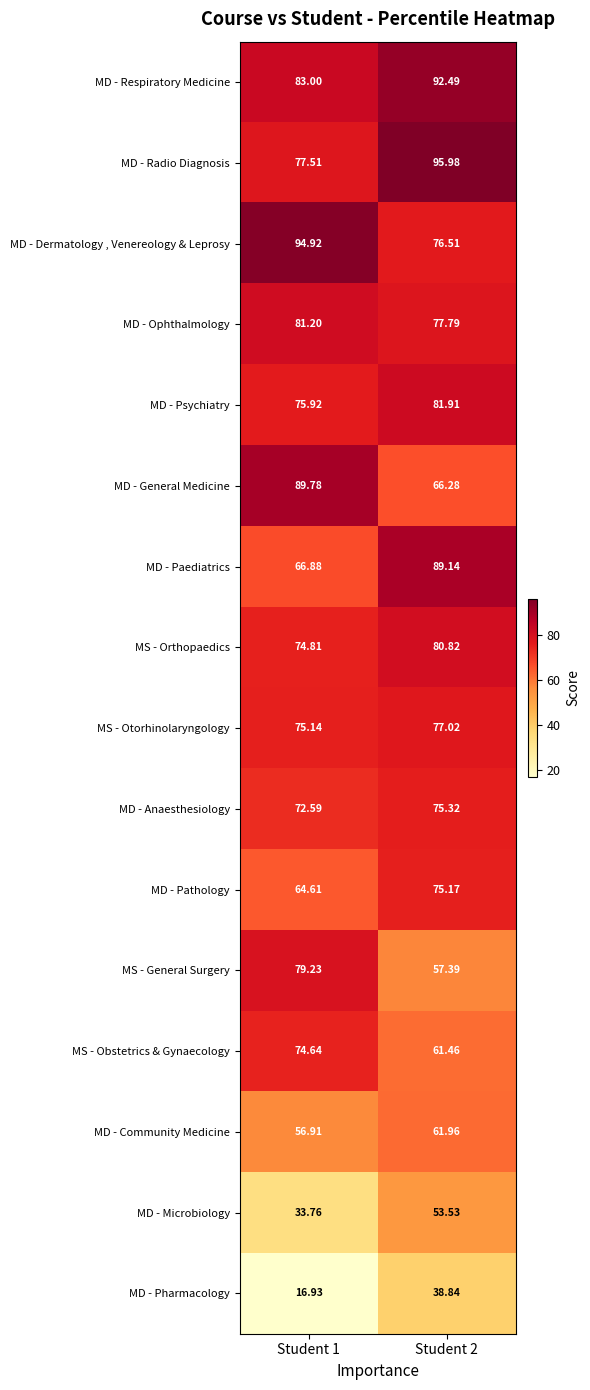

List the series in order of their peak value, highest first.

MD - Radio Diagnosis, MD - Dermatology , Venereology & Leprosy, MD - Respiratory Medicine, MD - General Medicine, MD - Paediatrics, MD - Psychiatry, MD - Ophthalmology, MS - Orthopaedics, MS - General Surgery, MS - Otorhinolaryngology, MD - Anaesthesiology, MD - Pathology, MS - Obstetrics & Gynaecology, MD - Community Medicine, MD - Microbiology, MD - Pharmacology